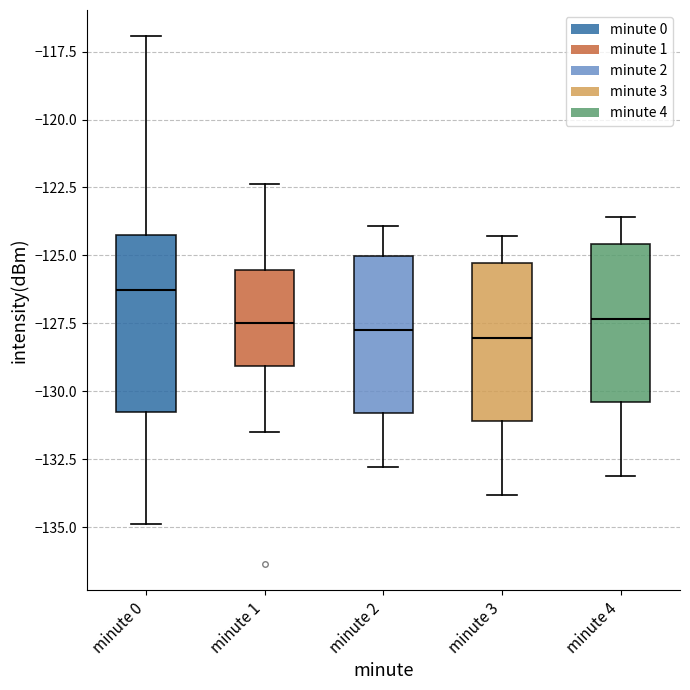

Where does the lower whisker of the box for minute 2 end on the y-axis? The values are not printed on the chart, so give them approximately, as read against the axis.

-133.0